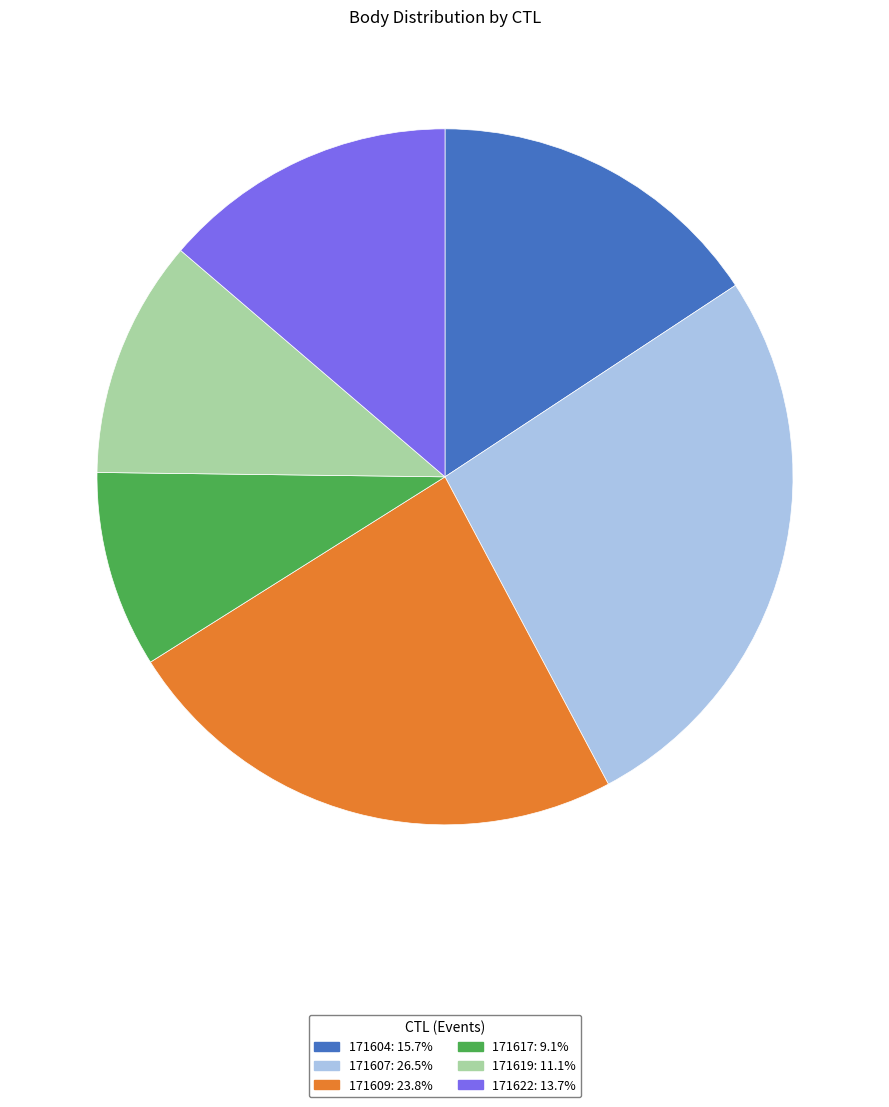

Does any single category account for the majority?

No